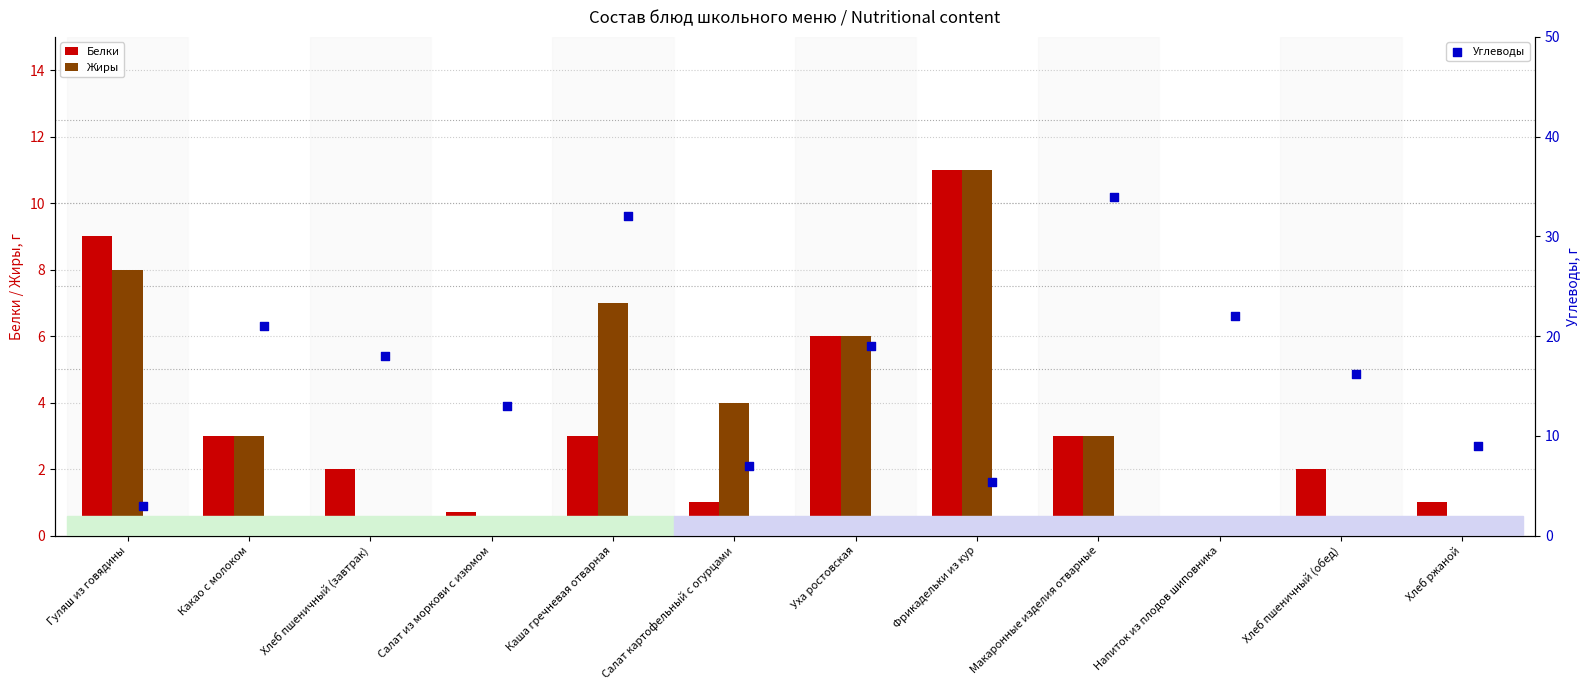

At how many categories does at least one series exceed 25?

2